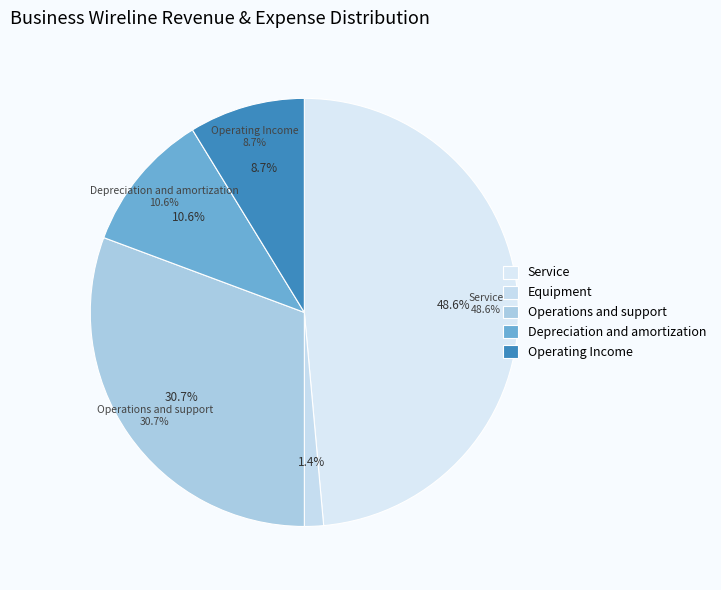

How much of the chart is everything except Equipment?

98.6%